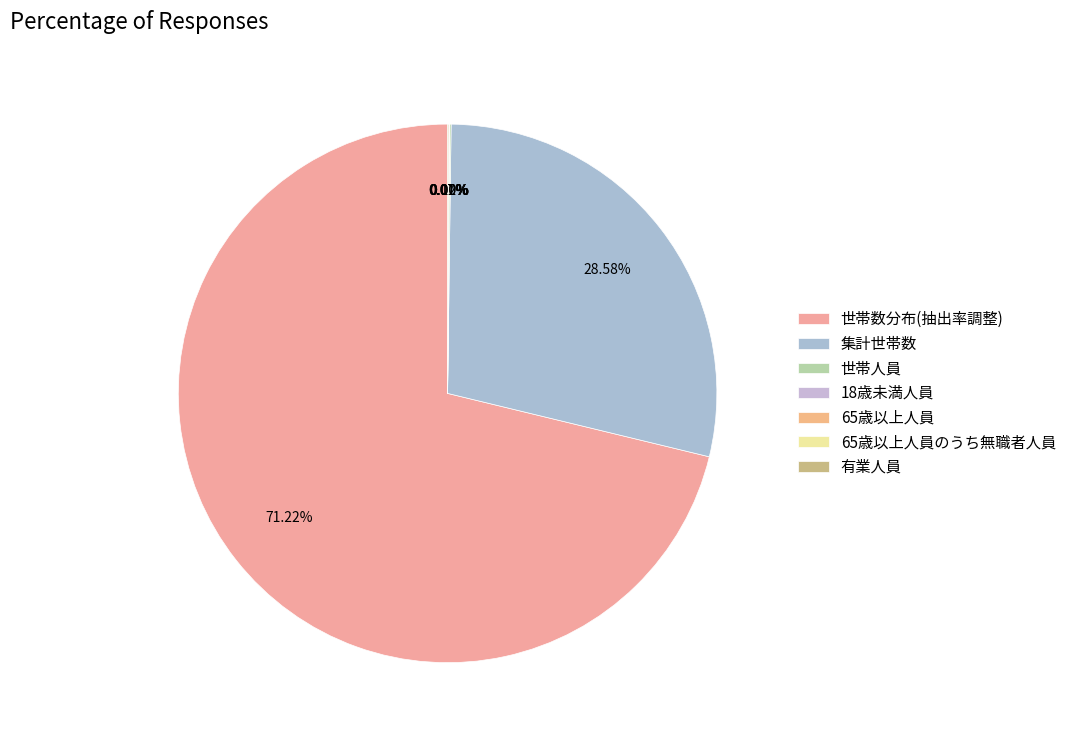

To the nearest percent, what is the combined percentage of 世帯人員 and 世帯数分布(抽出率調整)?

71%